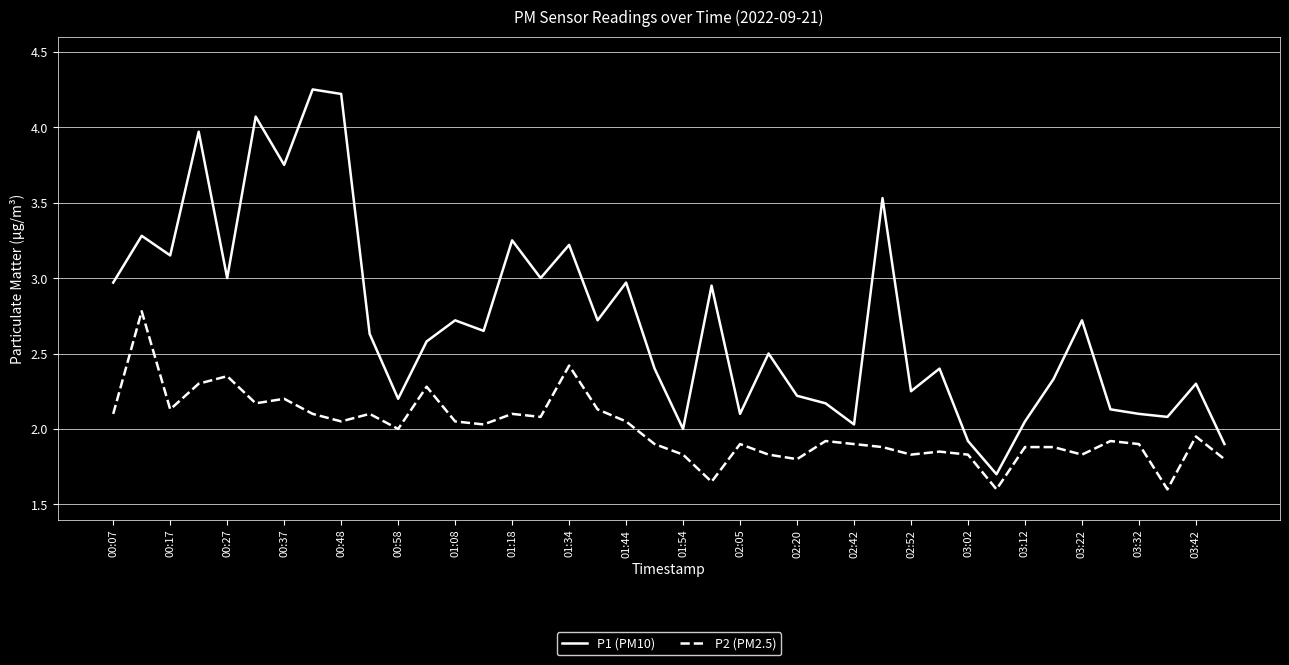

True or false: P1 (PM10) and P2 (PM2.5) intersect in this chart.

False